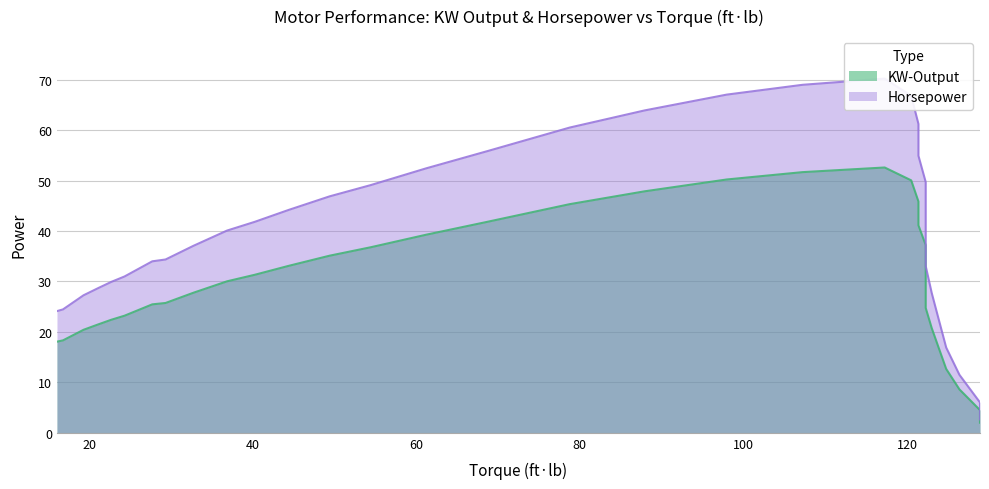

True or false: Horsepower has more than 0 points higher than both neighbors.

True